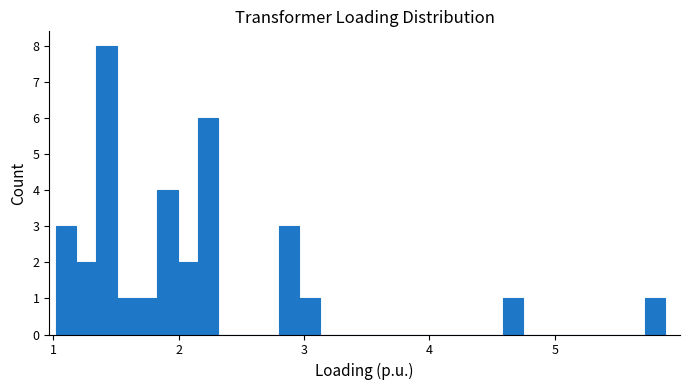

Around what value on the x-axis is the tallest bar? Give the approximate position of its centre, as read against the axis.

1.4